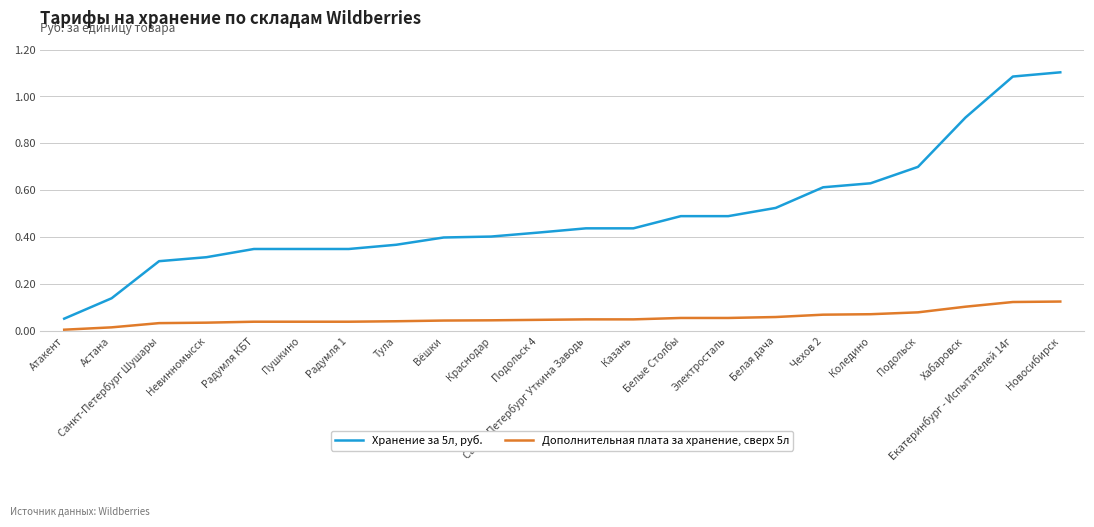

True or false: Дополнительная плата за хранение, сверх 5л and Хранение за 5л, руб. cross at least once.

False